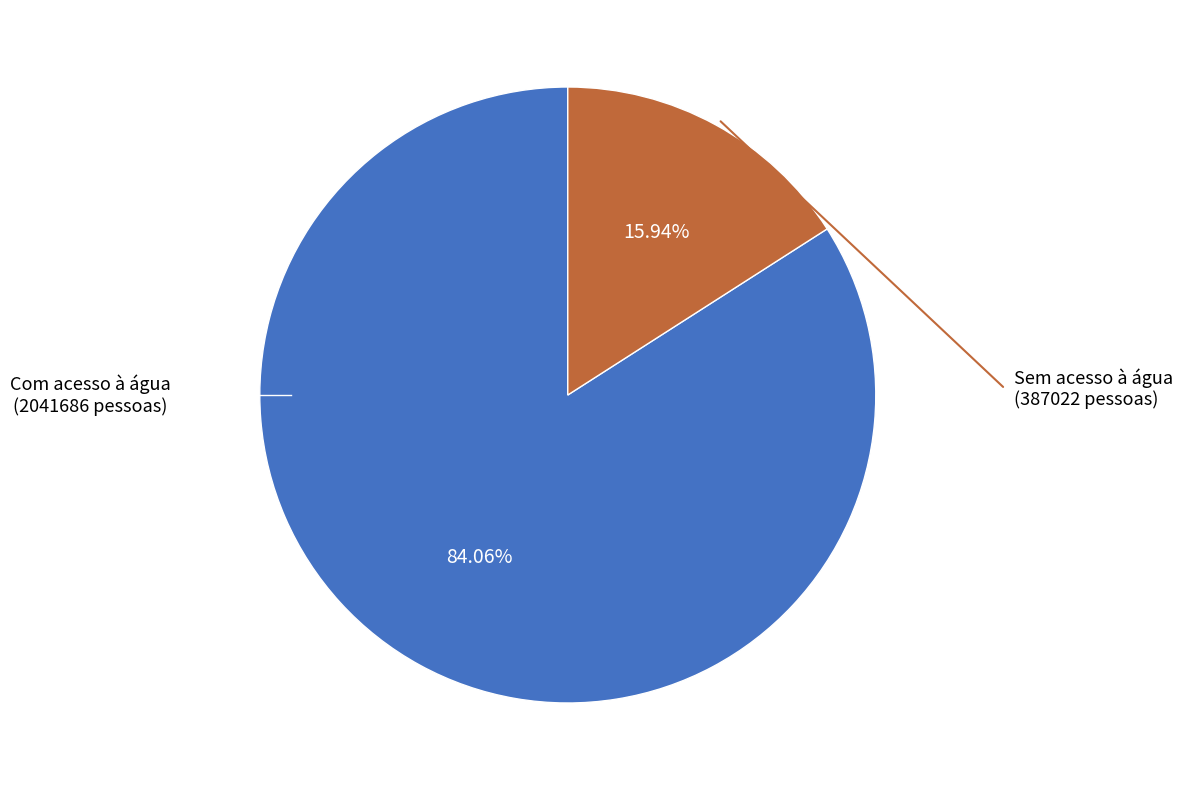

To the nearest percent, what is the average slice percentage?

50%